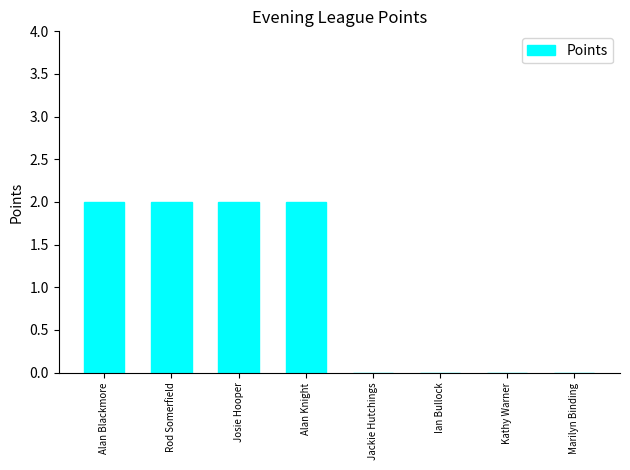

Reading left to right, list all the values displayed in this chart.

2	2	2	2	0	0	0	0